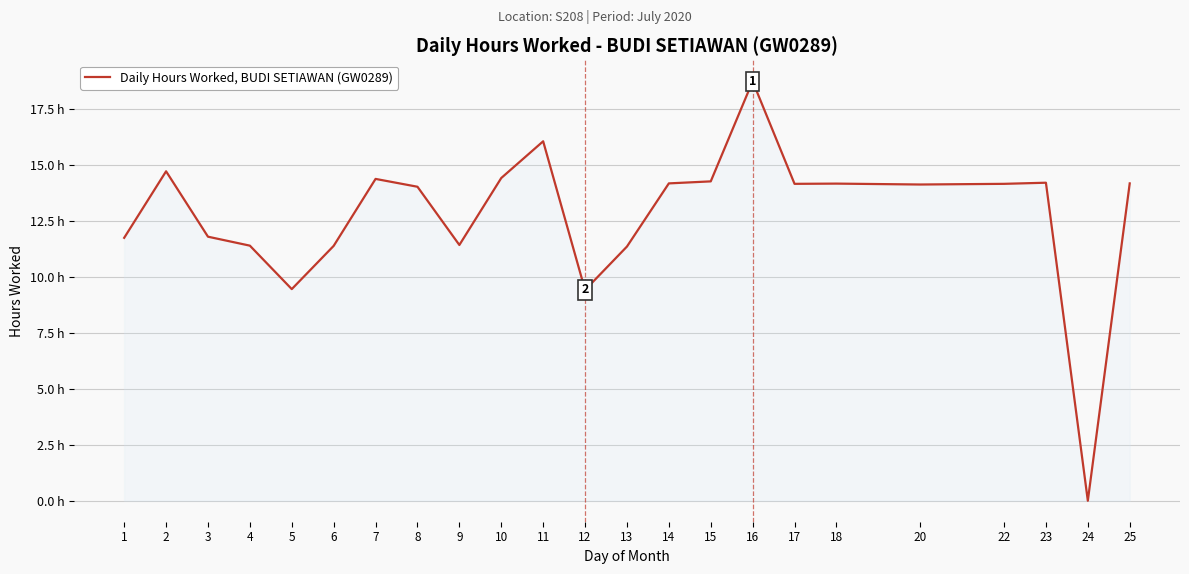

Does the chart have visible grid lines?

Yes